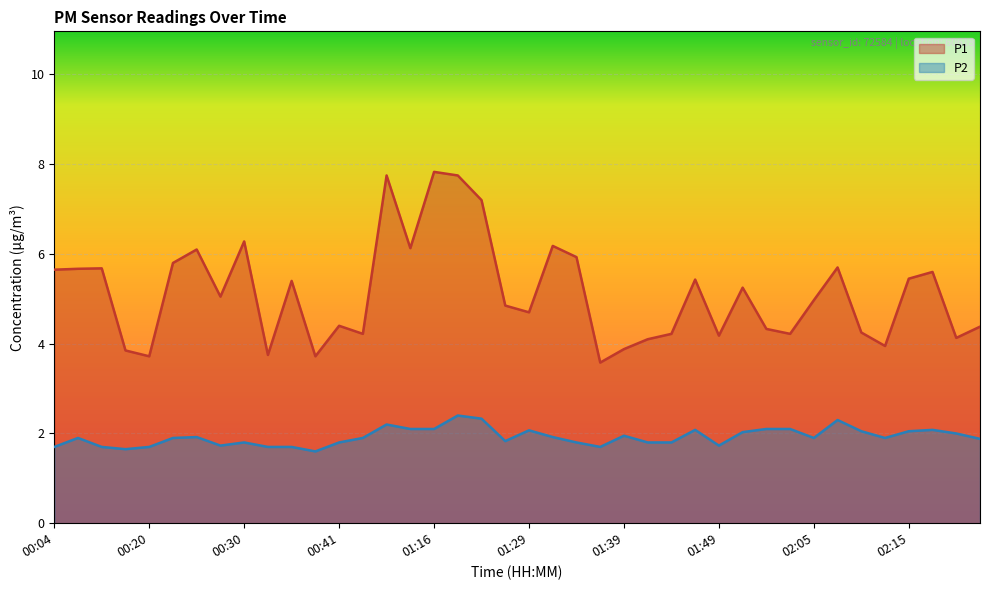

At which category does P2 reach its first local peak?

00:09